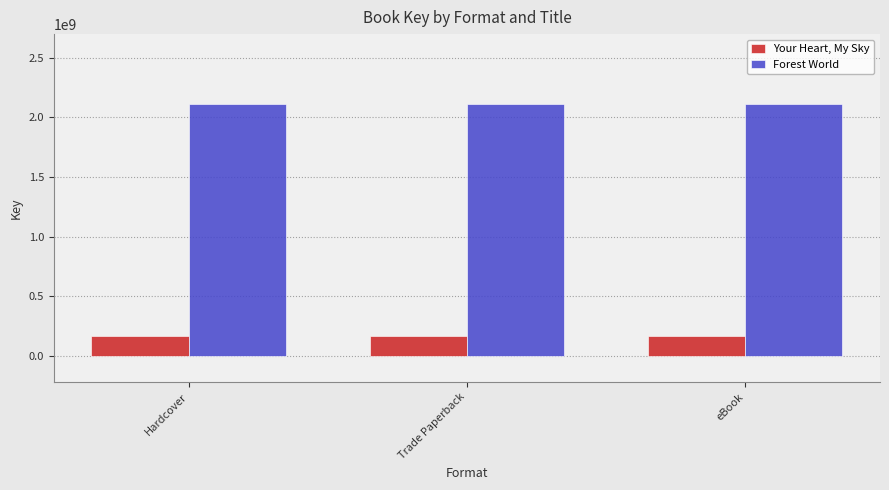

Reading right to left, what are all the values shown in this chart?

Your Heart, My Sky: eBook=167219916	Trade Paperback=167219916	Hardcover=167219916
Forest World: eBook=2115049206	Trade Paperback=2115049206	Hardcover=2115049206